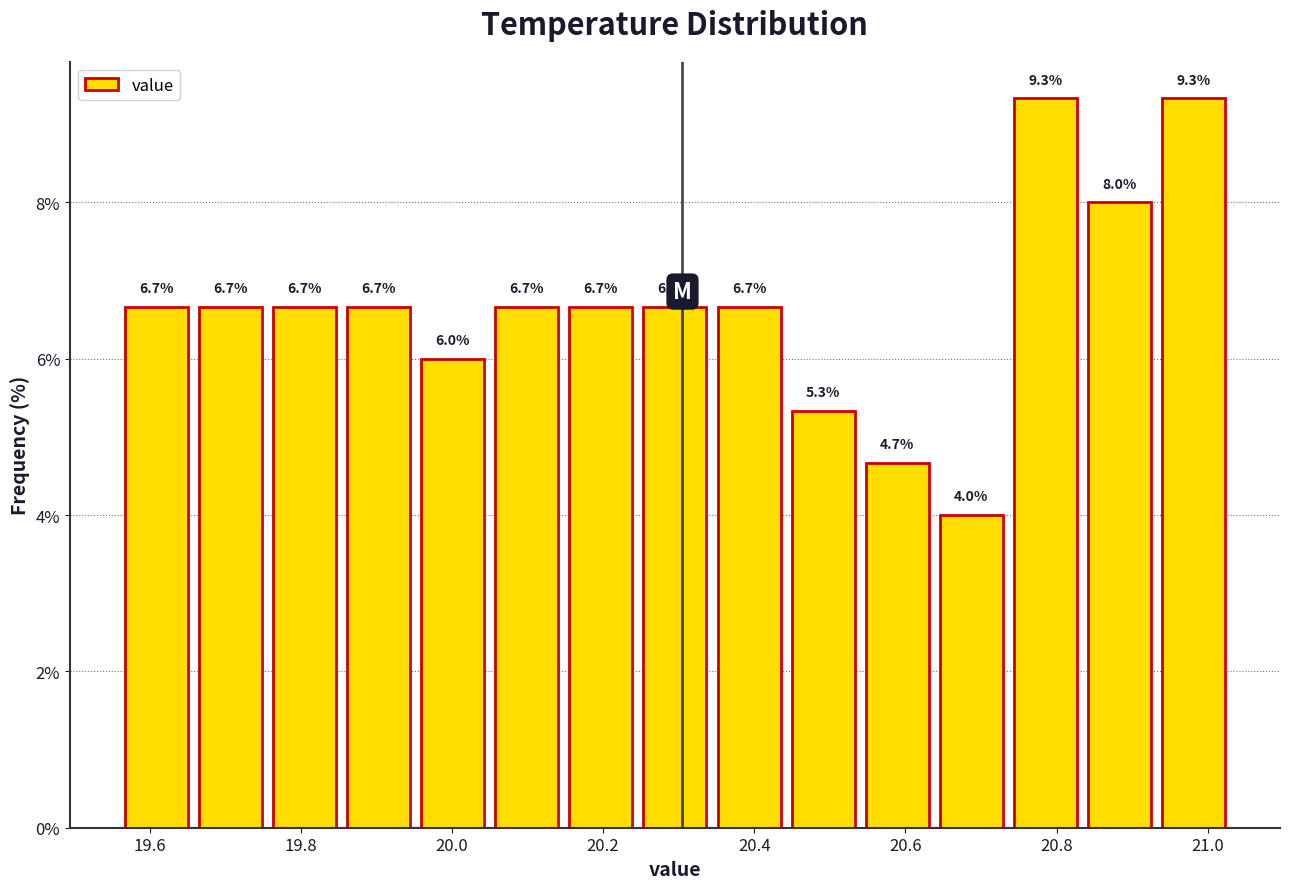

Reading left to right, list every bar in this chart as the range it spans on the x-axis followed by its height. The bar edges are not printed on the chart, so give them approximately, as read against the axis.

19.560 to 19.658: 6.7
19.658 to 19.756: 6.7
19.756 to 19.854: 6.7
19.854 to 19.952: 6.7
19.952 to 20.050: 6.0
20.050 to 20.148: 6.7
20.148 to 20.246: 6.7
20.246 to 20.344: 6.7
20.344 to 20.442: 6.7
20.442 to 20.540: 5.3
20.540 to 20.638: 4.7
20.638 to 20.736: 4.0
20.736 to 20.834: 9.3
20.834 to 20.932: 8.0
20.932 to 21.030: 9.3